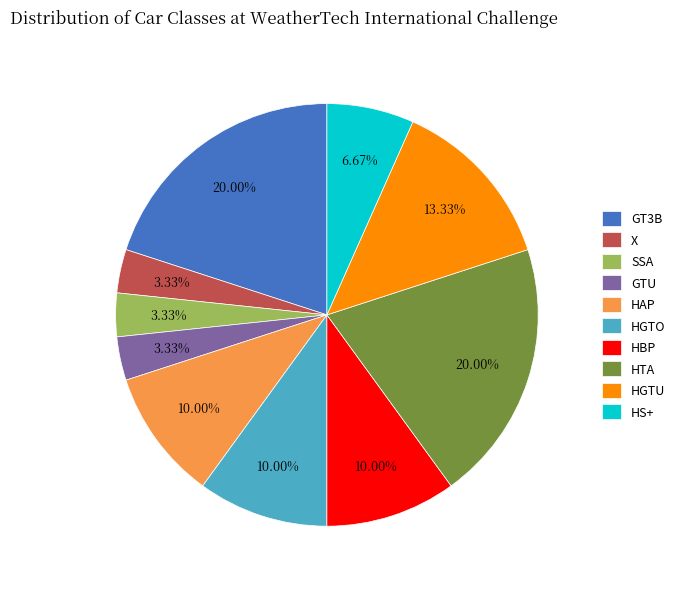

What is the ratio of the value at SSA to the value at X?

1.0